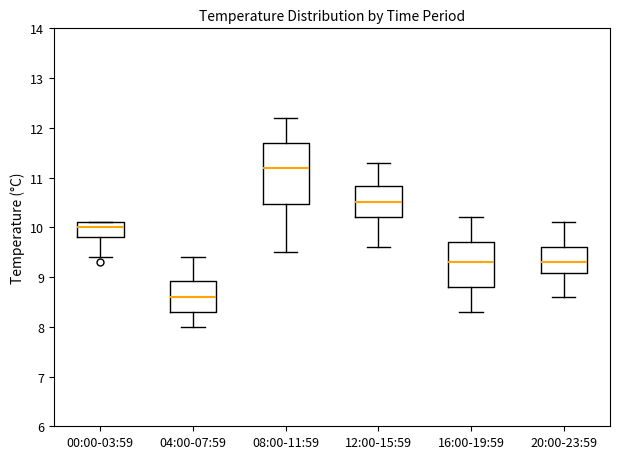

Reading left to right, read every box against the y-axis: the position of its median line, the range the box covers, and the ends of its whiskers. The values are not printed on the chart, so give them approximately, as read against the axis.

00:00-03:59: median 10.0, box 9.8 to 10.1, whiskers 9.4 to 10.1
04:00-07:59: median 8.6, box 8.3 to 8.9, whiskers 8.0 to 9.4
08:00-11:59: median 11.2, box 10.5 to 11.7, whiskers 9.5 to 12.2
12:00-15:59: median 10.5, box 10.2 to 10.8, whiskers 9.6 to 11.3
16:00-19:59: median 9.3, box 8.8 to 9.7, whiskers 8.3 to 10.2
20:00-23:59: median 9.3, box 9.1 to 9.6, whiskers 8.6 to 10.1